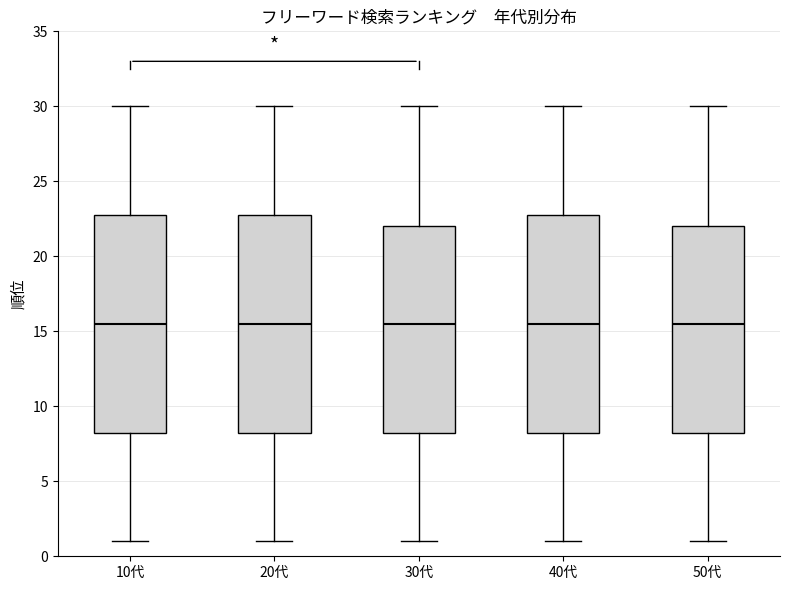

Reading left to right, transcribe this box plot: for each box, give where its median line is, the range the box spans, and where its two whiskers end, as read against the y-axis. The values are not printed on the chart, so give them approximately, as read against the axis.

10代: median 15.5, box 8.5 to 23.0, whiskers 1.0 to 30.0
20代: median 15.5, box 8.5 to 23.0, whiskers 1.0 to 30.0
30代: median 15.5, box 8.5 to 22.0, whiskers 1.0 to 30.0
40代: median 15.5, box 8.5 to 23.0, whiskers 1.0 to 30.0
50代: median 15.5, box 8.5 to 22.0, whiskers 1.0 to 30.0